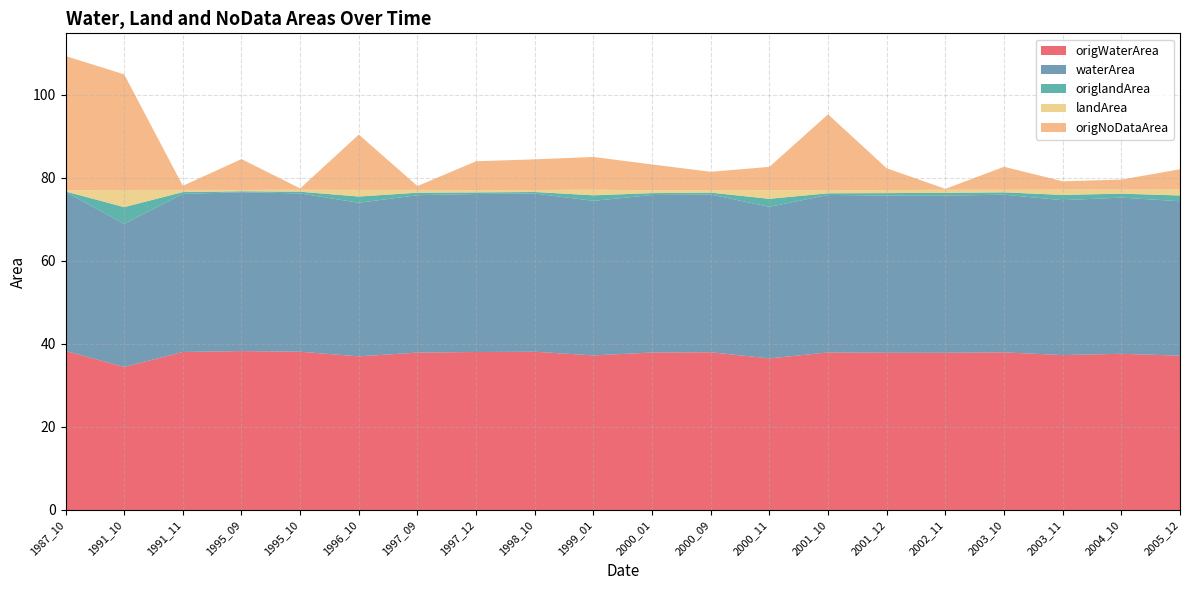

Reading left to right, extract all data points from this chart.

origWaterArea: 1987_10=38.3	1991_10=34.4	1991_11=38.0	1995_09=38.2	1995_10=38.1	1996_10=37.0	1997_09=37.9	1997_12=38.0	1998_10=38.1	1999_01=37.2	2000_01=37.9	2000_09=38.0	2000_11=36.5	2001_10=37.9	2001_12=37.8	2002_11=37.8	2003_10=38.0	2003_11=37.3	2004_10=37.6	2005_12=37.2
waterArea: 1987_10=38.3	1991_10=34.4	1991_11=38.0	1995_09=38.2	1995_10=38.1	1996_10=37.0	1997_09=37.9	1997_12=38.0	1998_10=38.1	1999_01=37.2	2000_01=37.9	2000_09=38.0	2000_11=36.5	2001_10=37.9	2001_12=37.8	2002_11=37.8	2003_10=38.0	2003_11=37.3	2004_10=37.6	2005_12=37.2
origlandArea: 1987_10=0.1	1991_10=4.0	1991_11=0.5	1995_09=0.2	1995_10=0.4	1996_10=1.5	1997_09=0.6	1997_12=0.4	1998_10=0.4	1999_01=1.3	2000_01=0.5	2000_09=0.5	2000_11=1.9	2001_10=0.4	2001_12=0.6	2002_11=0.7	2003_10=0.6	2003_11=1.3	2004_10=0.9	2005_12=1.4
landArea: 1987_10=0.3	1991_10=4.1	1991_11=0.5	1995_09=0.3	1995_10=0.5	1996_10=1.6	1997_09=0.7	1997_12=0.5	1998_10=0.5	1999_01=1.4	2000_01=0.7	2000_09=0.6	2000_11=2.1	2001_10=0.7	2001_12=0.7	2002_11=0.7	2003_10=0.6	2003_11=1.3	2004_10=1.0	2005_12=1.4
origNoDataArea: 1987_10=32.3	1991_10=27.8	1991_11=1.0	1995_09=7.4	1995_10=0.3	1996_10=13.3	1997_09=0.9	1997_12=7.0	1998_10=7.4	1999_01=7.9	2000_01=6.2	2000_09=4.4	2000_11=5.6	2001_10=18.3	2001_12=5.2	2002_11=0.2	2003_10=5.5	2003_11=2.0	2004_10=2.4	2005_12=4.9